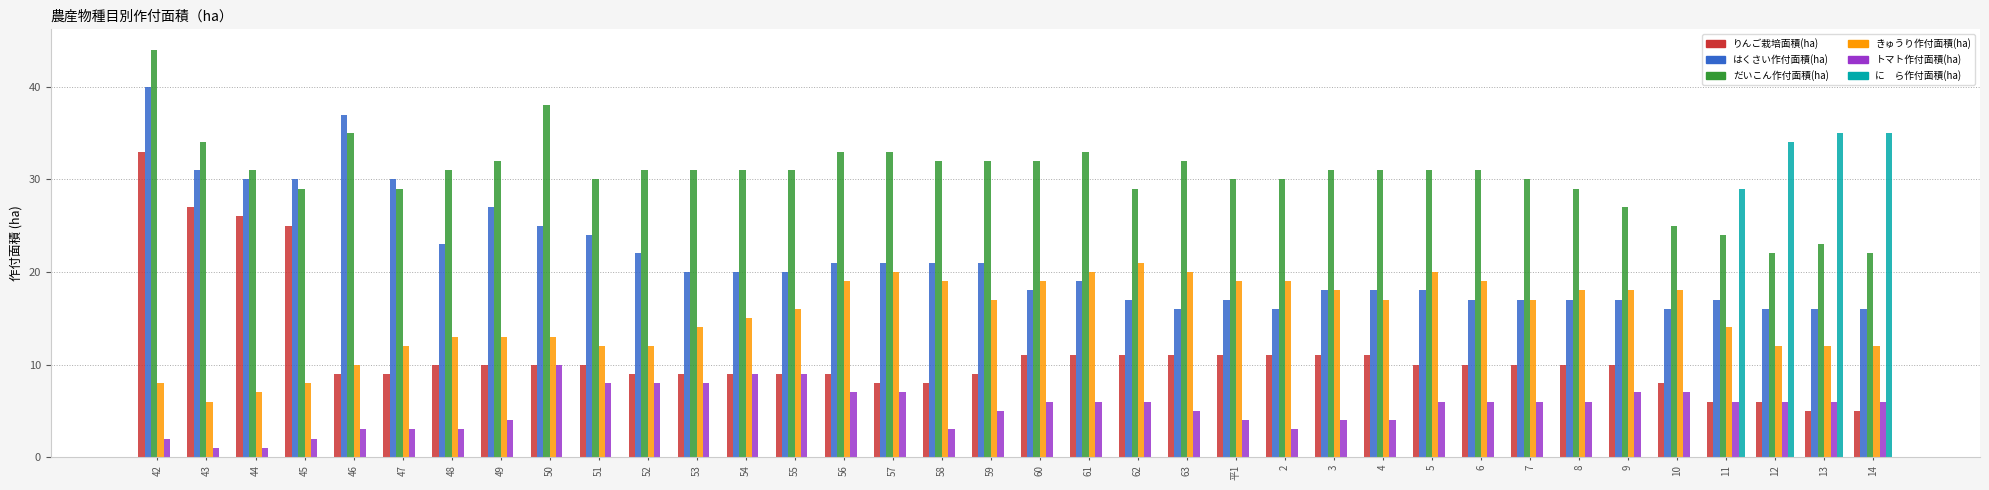

What is the spread (max minus min) of values at 8?

29